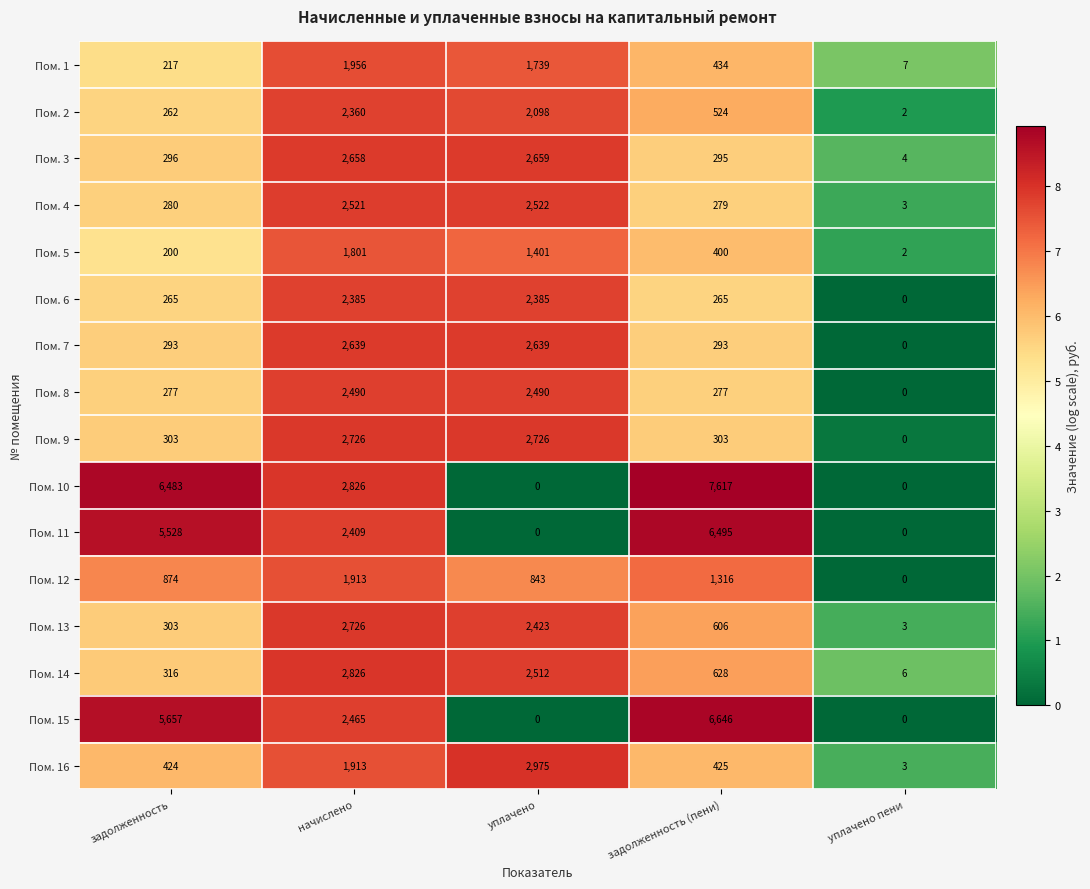

Which series has the widest spread of values?

Пом. 10